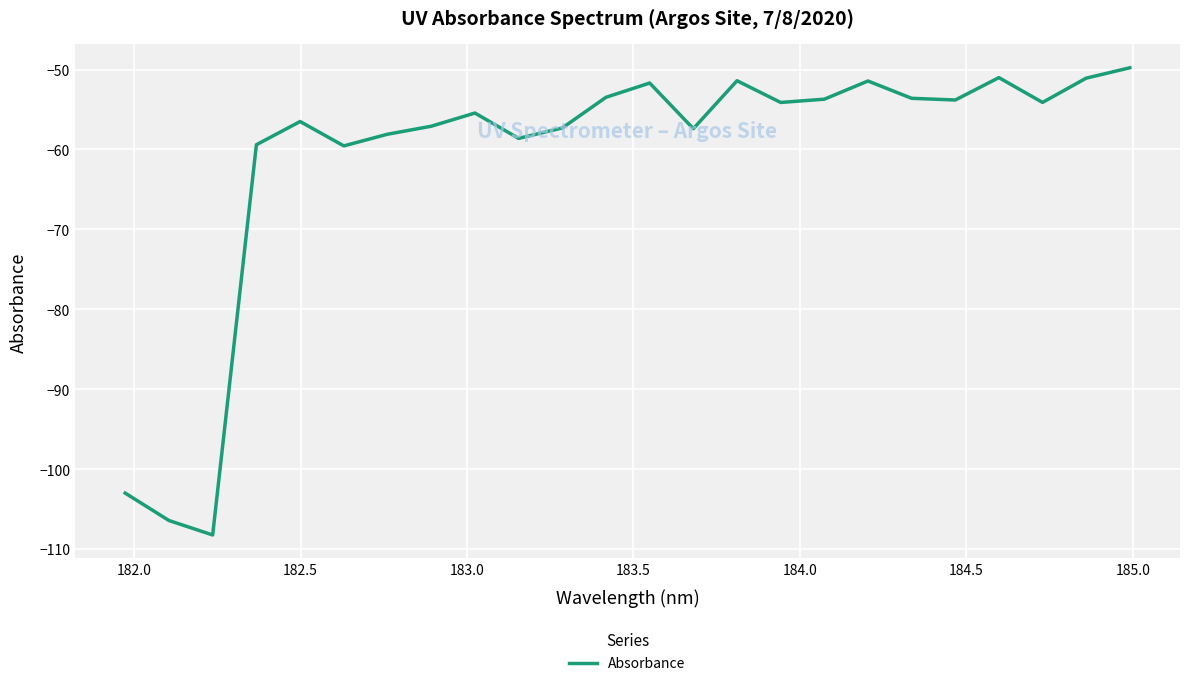

What is the difference between the maximum and minimum values?

58.5